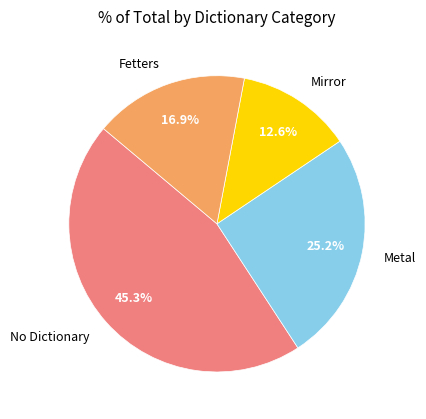

How many slices are in this pie chart?

4